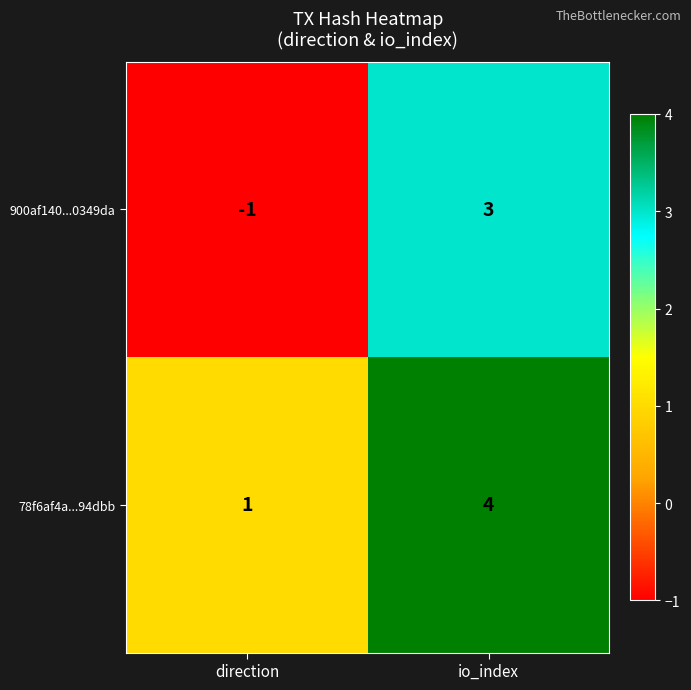

What is the difference between the 900af140...0349da values at direction and io_index?

4